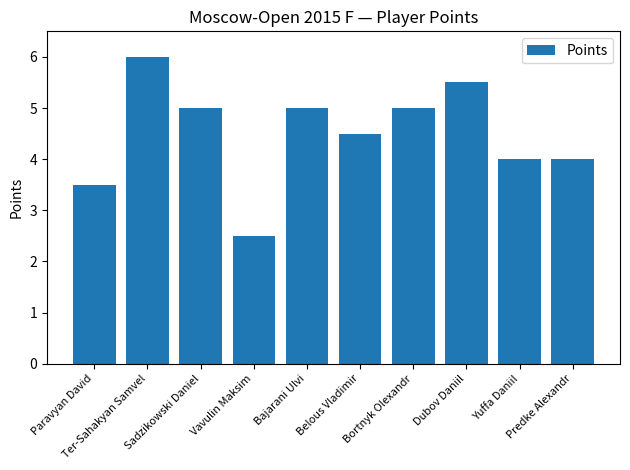

True or false: the data shows 6.0 at Ter-Sahakyan Samvel.

True